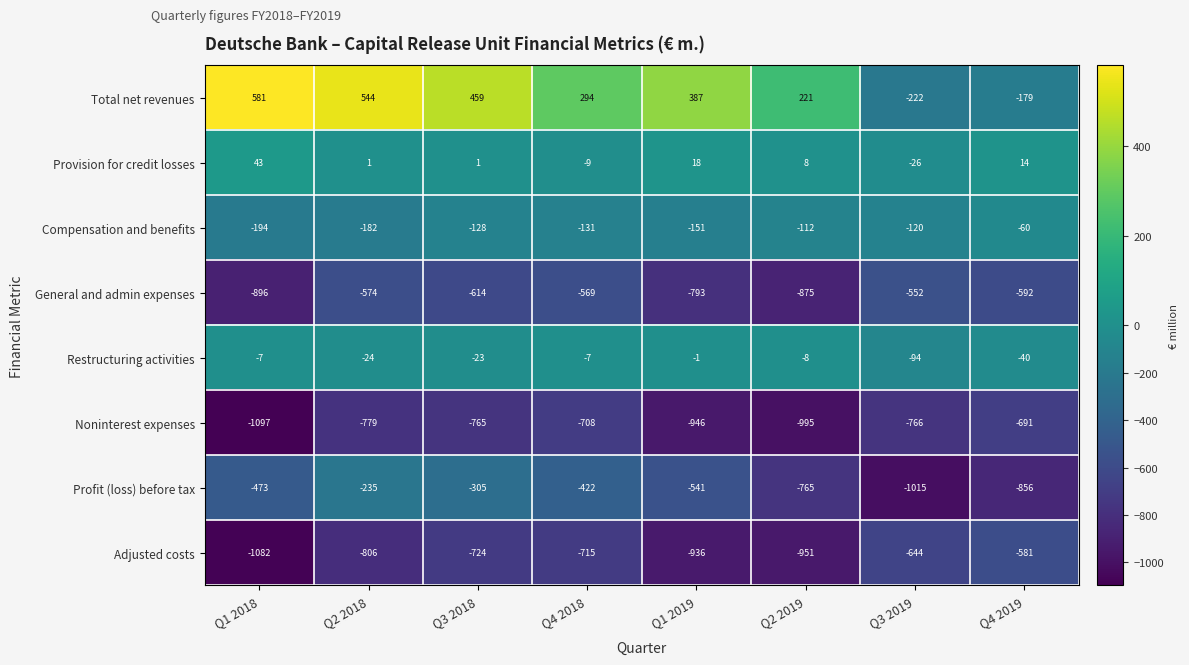

Which series has the widest spread of values?

Total net revenues